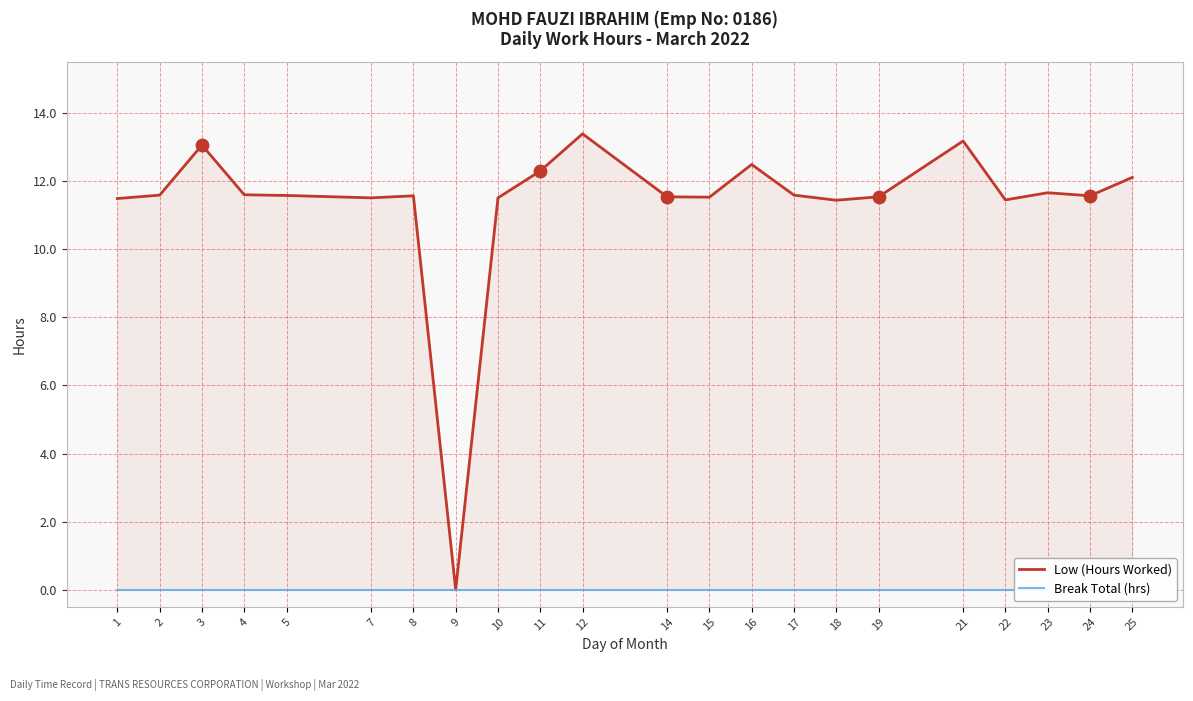

What is the total value across all series at 10?

11.5